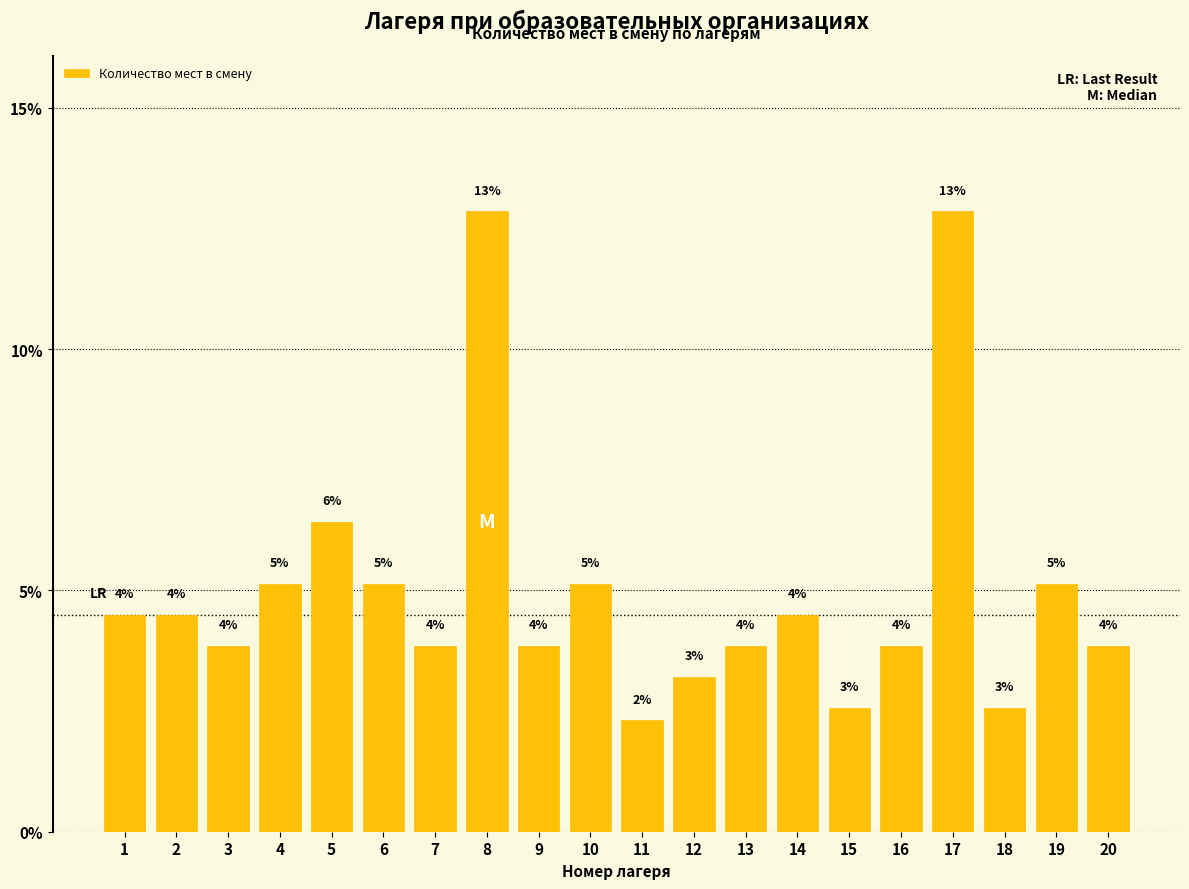

How many bars are there in total?

20